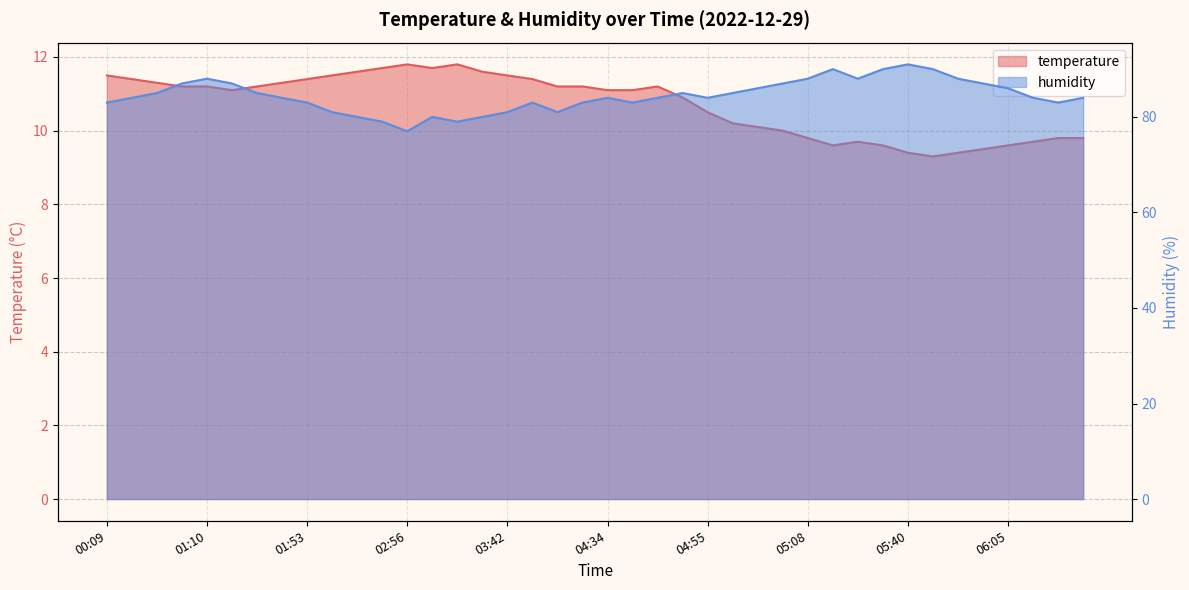

Rank the series at 06:16 from highest to lowest value.

humidity, temperature